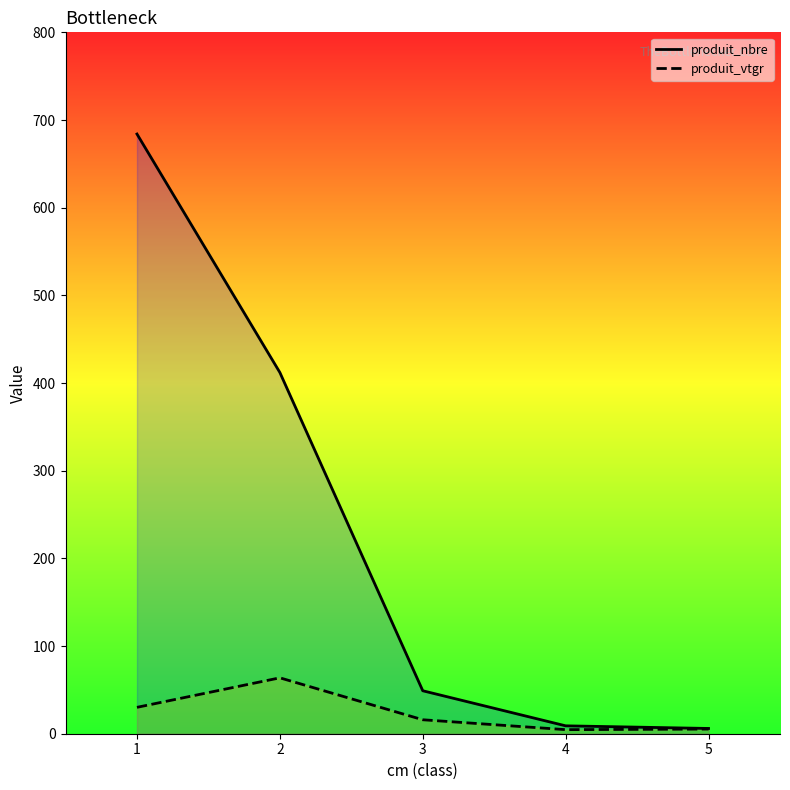

The produit_nbre series shows 1.3 at 5. True or false?

False